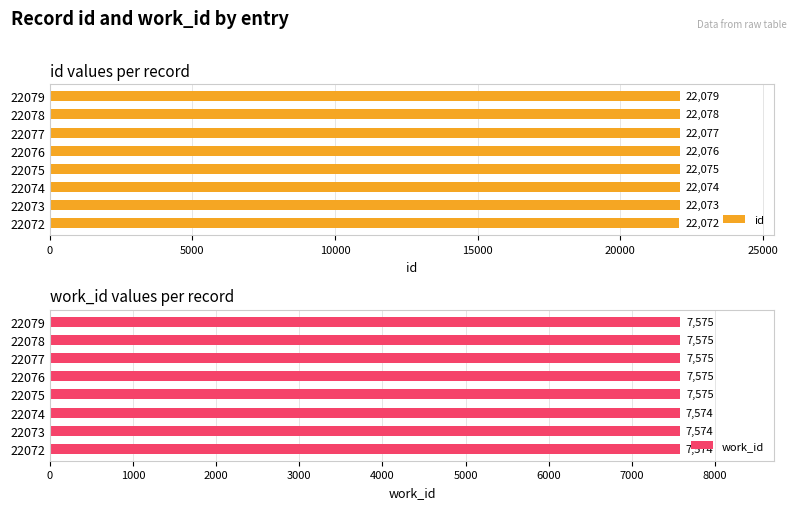

At which label is id closest to 22075?

22075